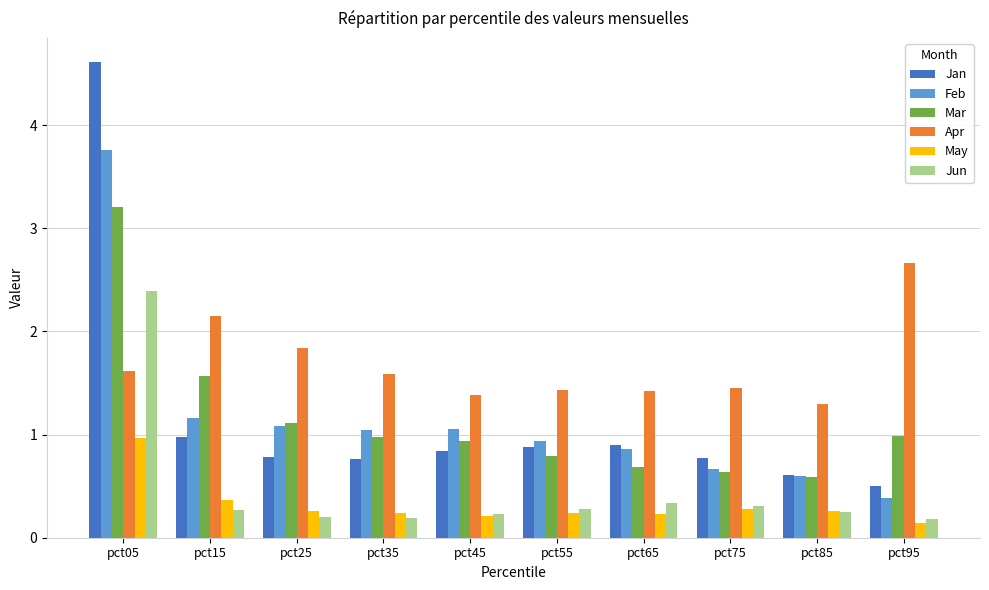

How many categories are shown in the chart?

10